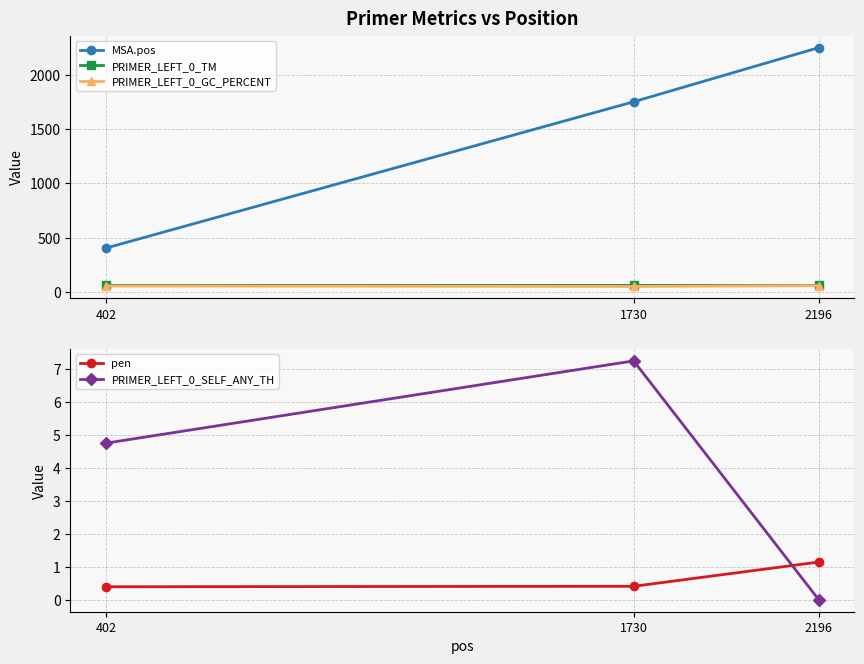

Is it true that PRIMER_LEFT_0_TM equals 60.4 at 402?

True